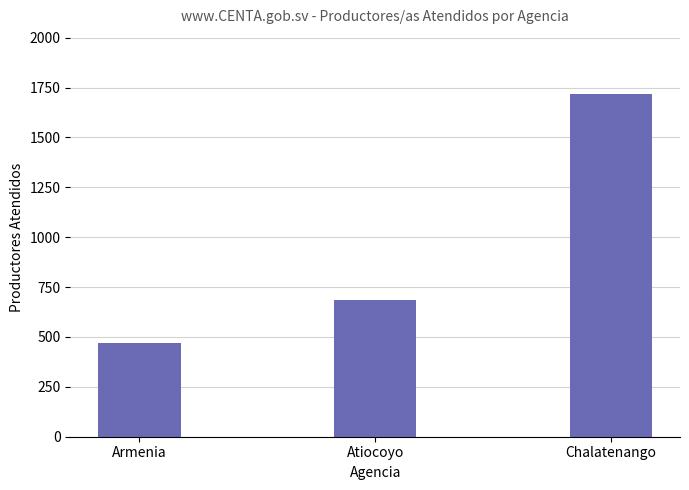

What is the sum of the values at Atiocoyo and Armenia?

1156